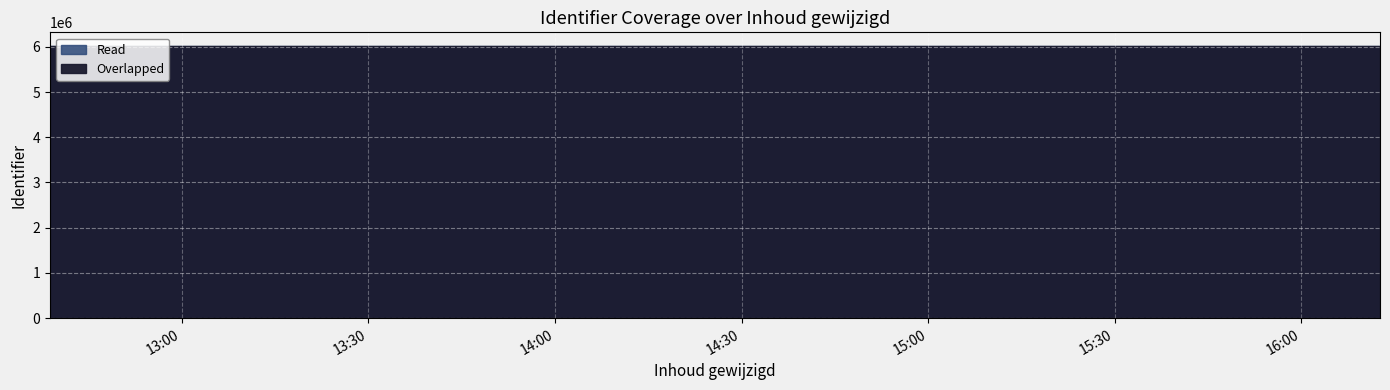

How many interior local peaks does the Read series have?

2